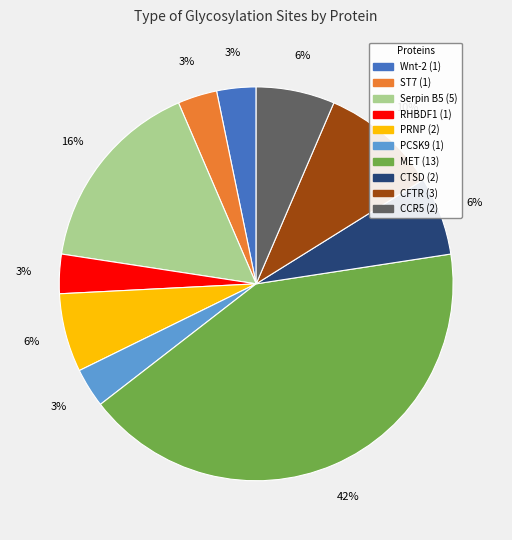

To the nearest percent, what is the average slice percentage?

10%